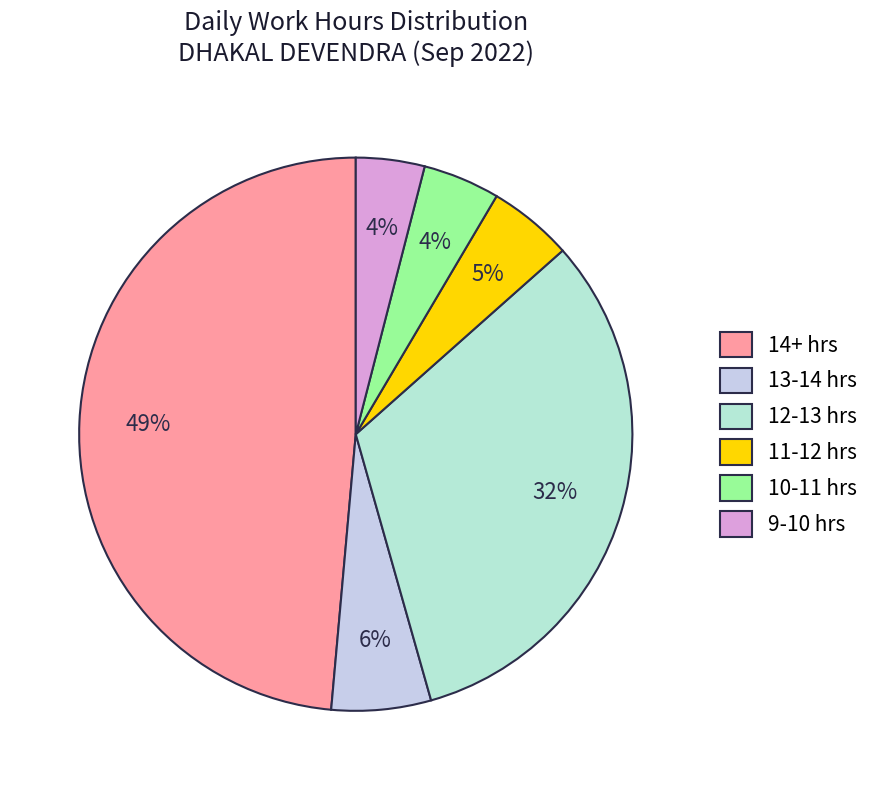

How many slices are in this pie chart?

6